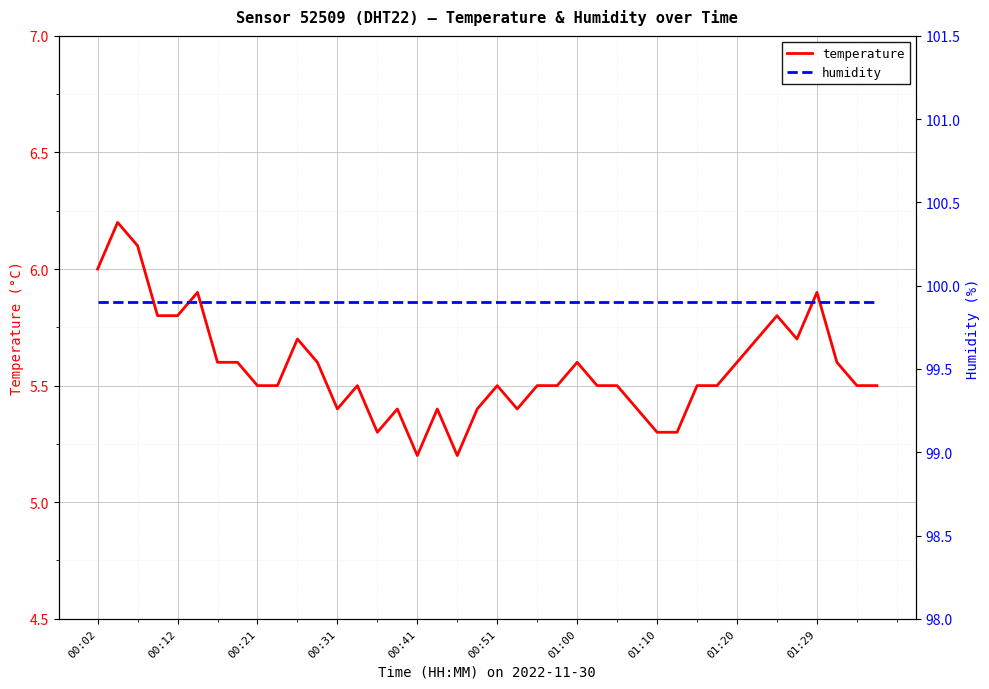

Reading left to right, extract all data points from this chart.

temperature: 6.0	6.2	6.1	5.8	5.8	5.9	5.6	5.6	5.5	5.5	5.7	5.6	5.4	5.5	5.3	5.4	5.2	5.4	5.2	5.4	5.5	5.4	5.5	5.5	5.6	5.5	5.5	5.4	5.3	5.3	5.5	5.5	5.6	5.7	5.8	5.7	5.9	5.6	5.5	5.5
humidity: 99.9	99.9	99.9	99.9	99.9	99.9	99.9	99.9	99.9	99.9	99.9	99.9	99.9	99.9	99.9	99.9	99.9	99.9	99.9	99.9	99.9	99.9	99.9	99.9	99.9	99.9	99.9	99.9	99.9	99.9	99.9	99.9	99.9	99.9	99.9	99.9	99.9	99.9	99.9	99.9